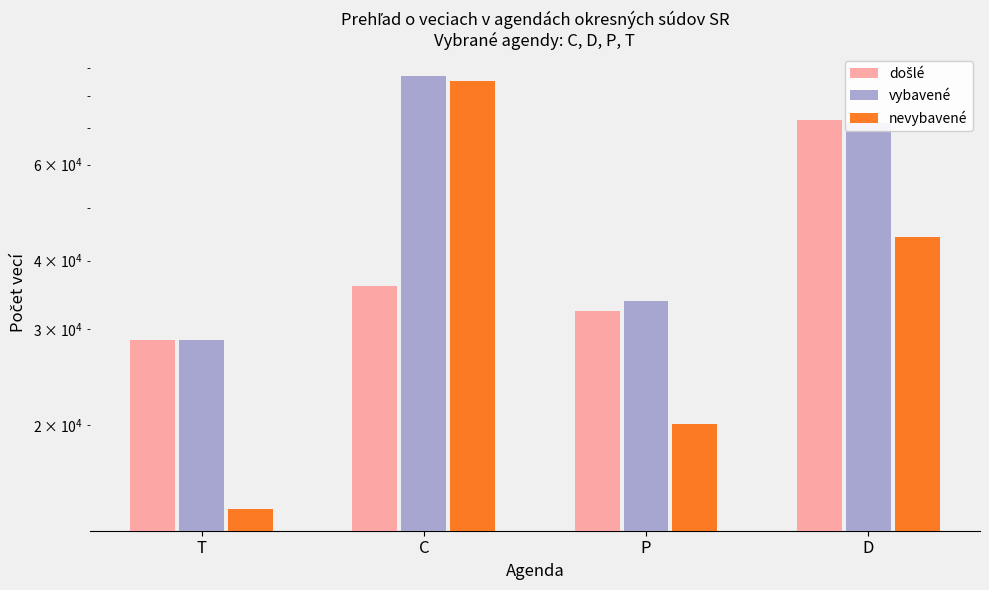

What is the minimum value shown in the chart?

14036